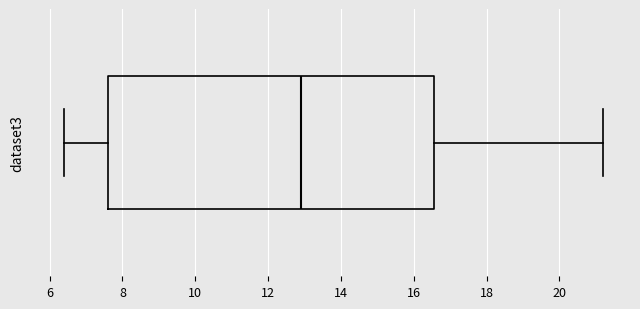

Transcribe this box plot: give where the median line is, the range the box spans, and where the two whiskers end, as read against the x-axis. The values are not printed on the chart, so give them approximately, as read against the axis.

median 13.0, box 7.6 to 16.6, whiskers 6.4 to 21.2